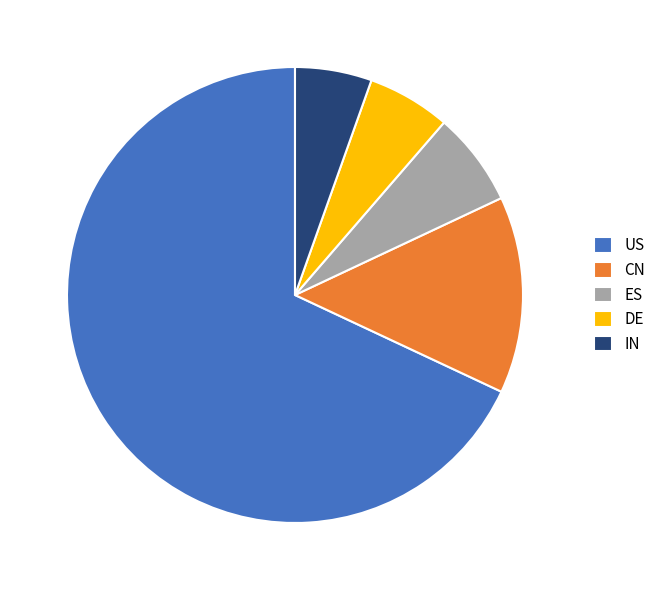

Which category has the biggest portion of the pie?

US